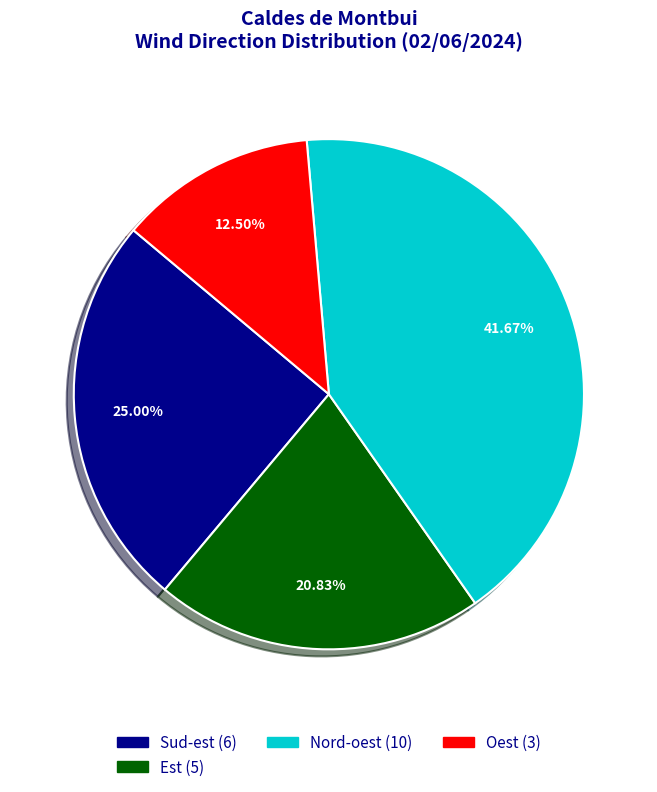

Is there a majority slice in this chart?

No